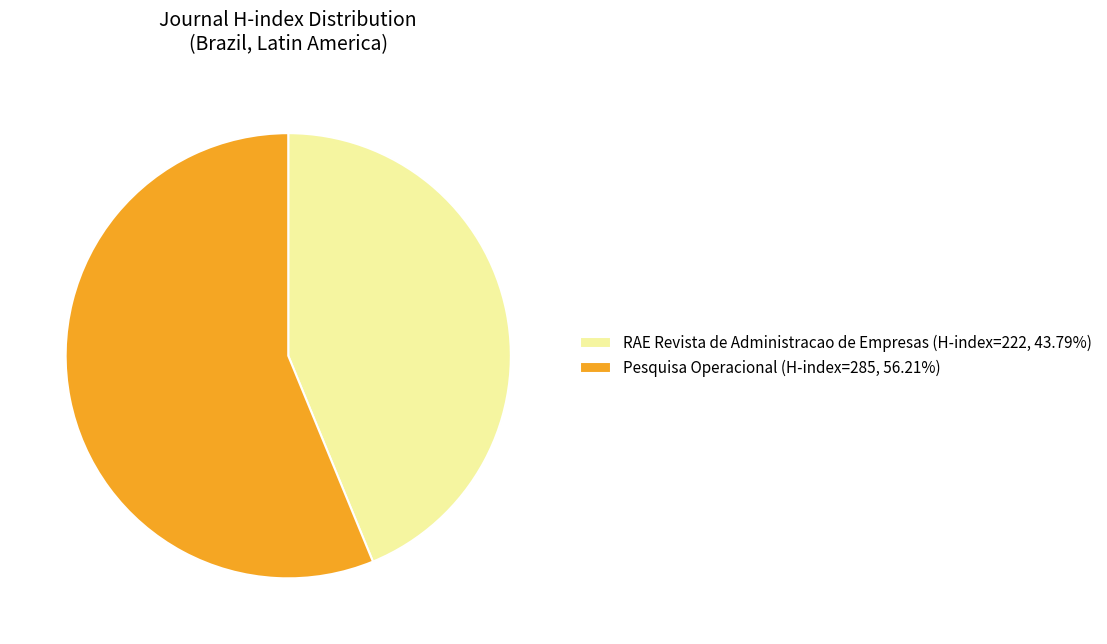

How many segments does this pie chart have?

2